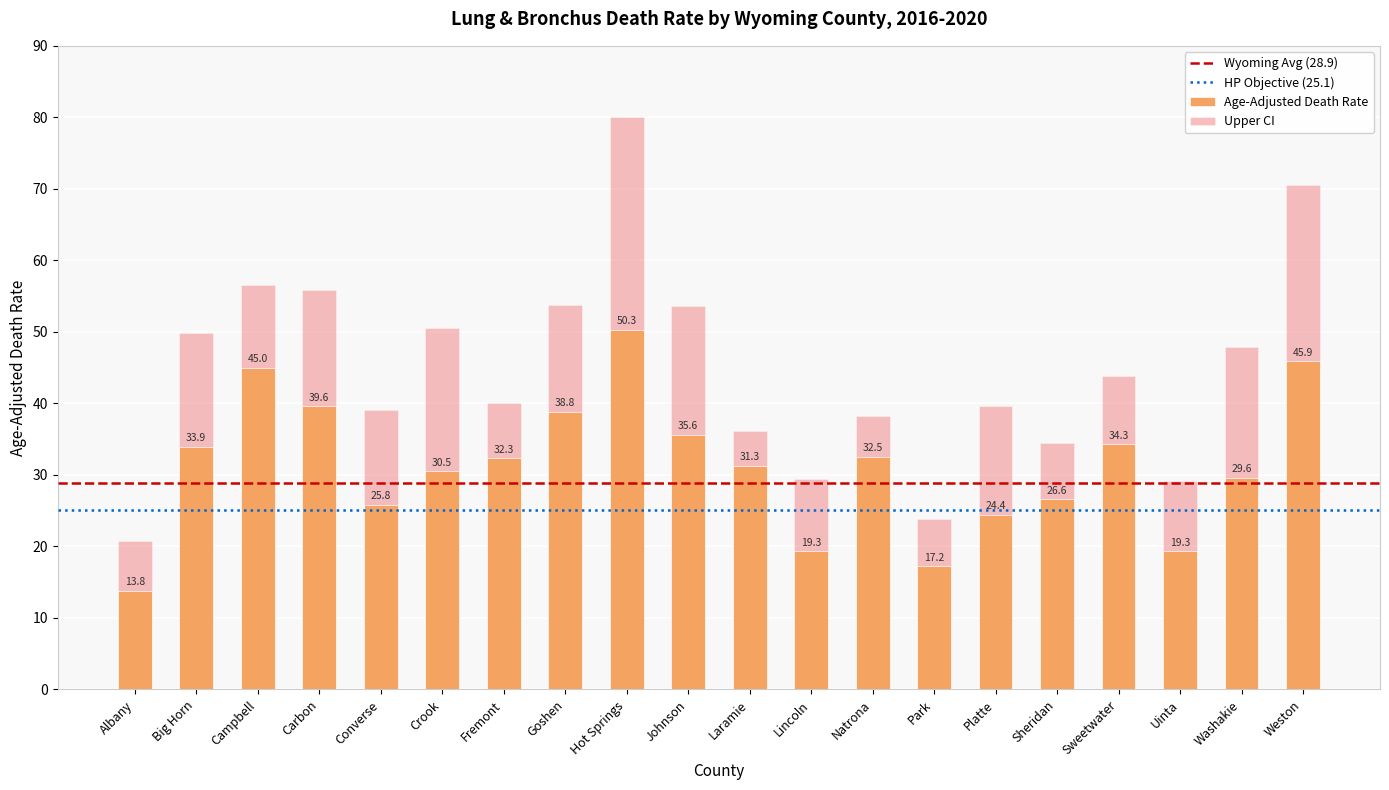

What is the approximate value of Age-Adjusted Death Rate at Laramie?

31.3